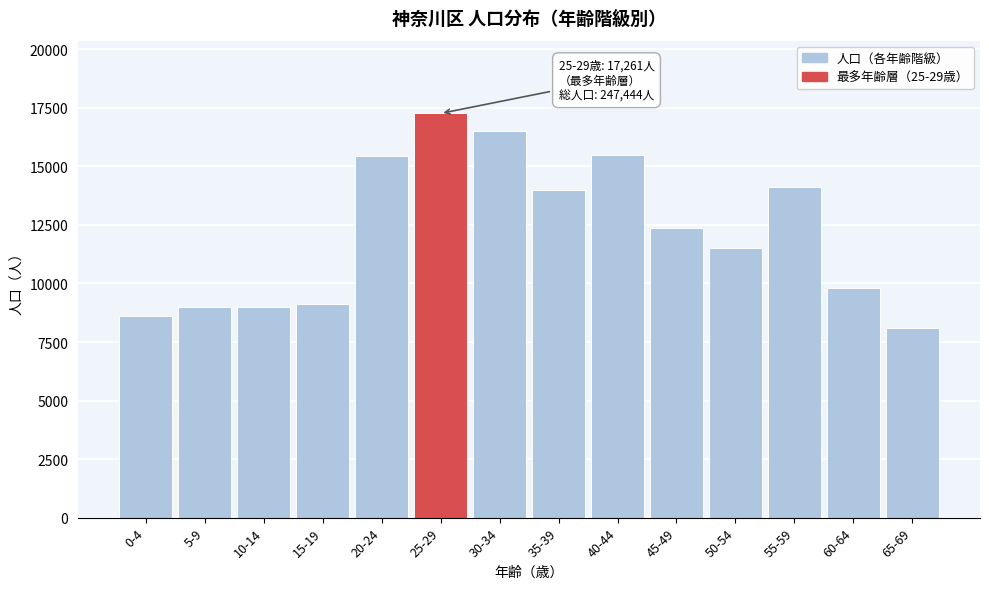

What value does the data have at 20-24, to the nearest 100?

15400